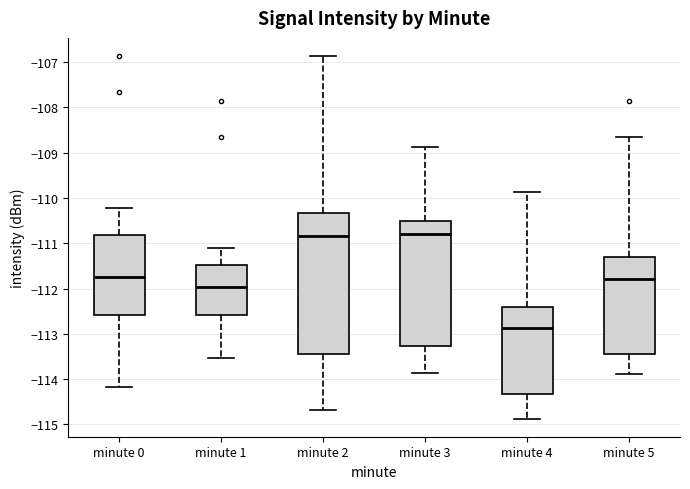

Reading left to right, read every box against the y-axis: the position of its median line, the range the box covers, and the ends of its whiskers. The values are not printed on the chart, so give them approximately, as read against the axis.

minute 0: median -111.7, box -112.6 to -110.8, whiskers -114.2 to -110.2
minute 1: median -112.0, box -112.6 to -111.5, whiskers -113.5 to -111.1
minute 2: median -110.8, box -113.4 to -110.3, whiskers -114.7 to -106.9
minute 3: median -110.8, box -113.3 to -110.5, whiskers -113.9 to -108.9
minute 4: median -112.9, box -114.3 to -112.4, whiskers -114.9 to -109.9
minute 5: median -111.8, box -113.4 to -111.3, whiskers -113.9 to -108.7